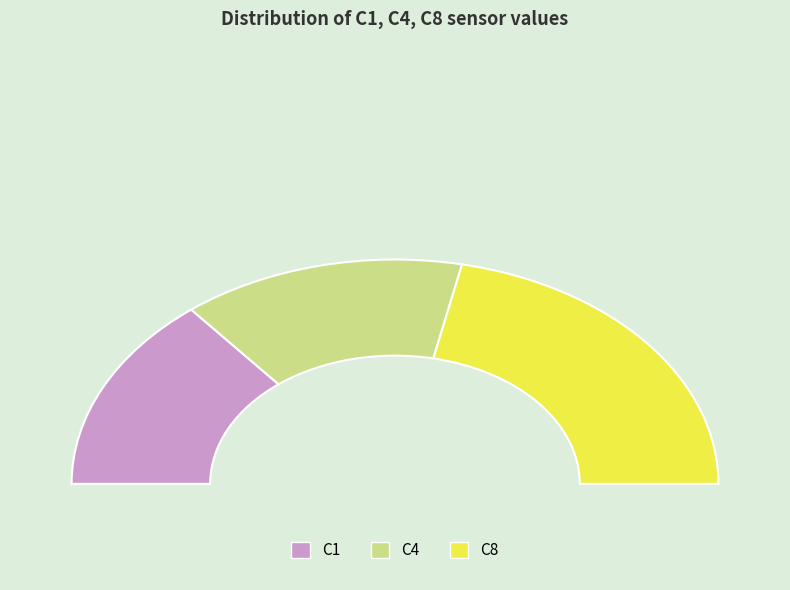

What is the change in value from C1 to C8?

+9.5